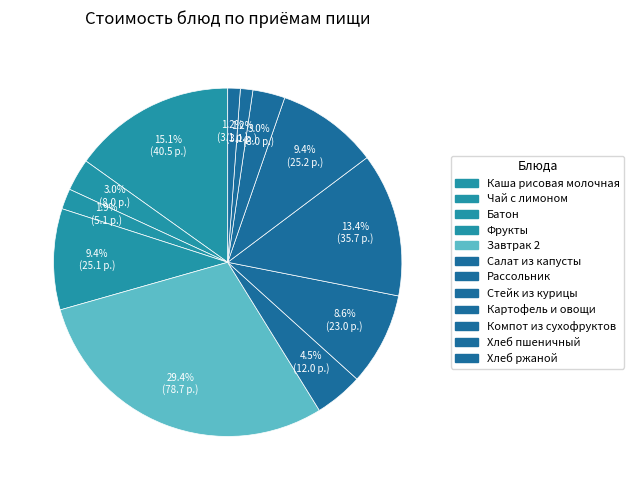

Combined, what portion of the pie is Хлеб пшеничный and Чай с лимоном?

4.1%